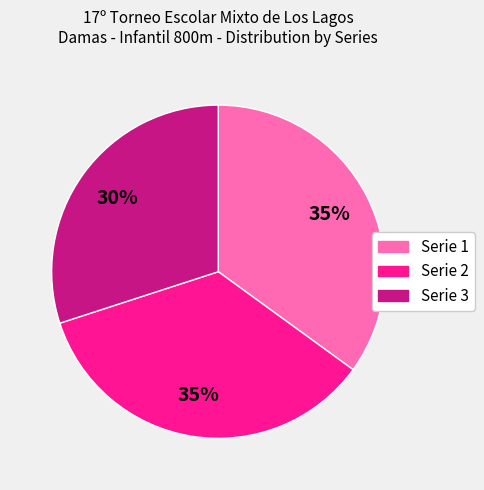

What percentage is the Serie 3 slice, to the nearest percent?

30%